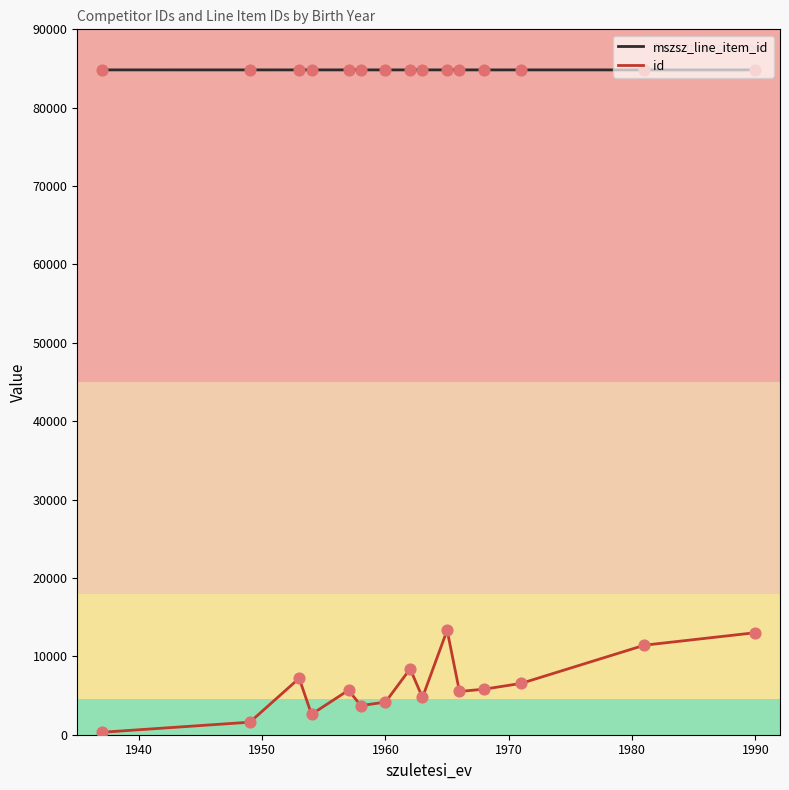

Rank the series by their average value, from highest to lowest.

mszsz_line_item_id, id